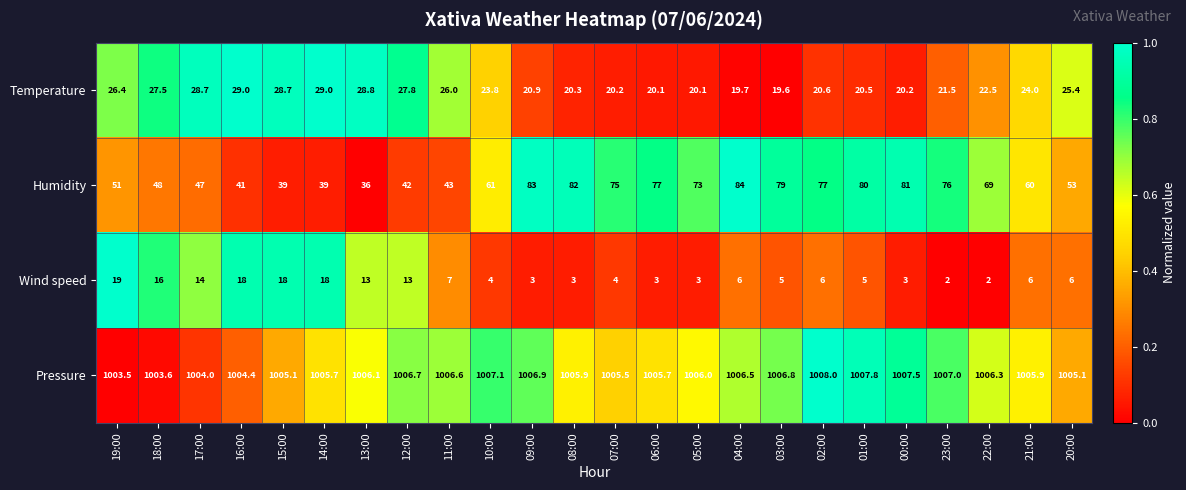

Count the number of data series in this chart.

4